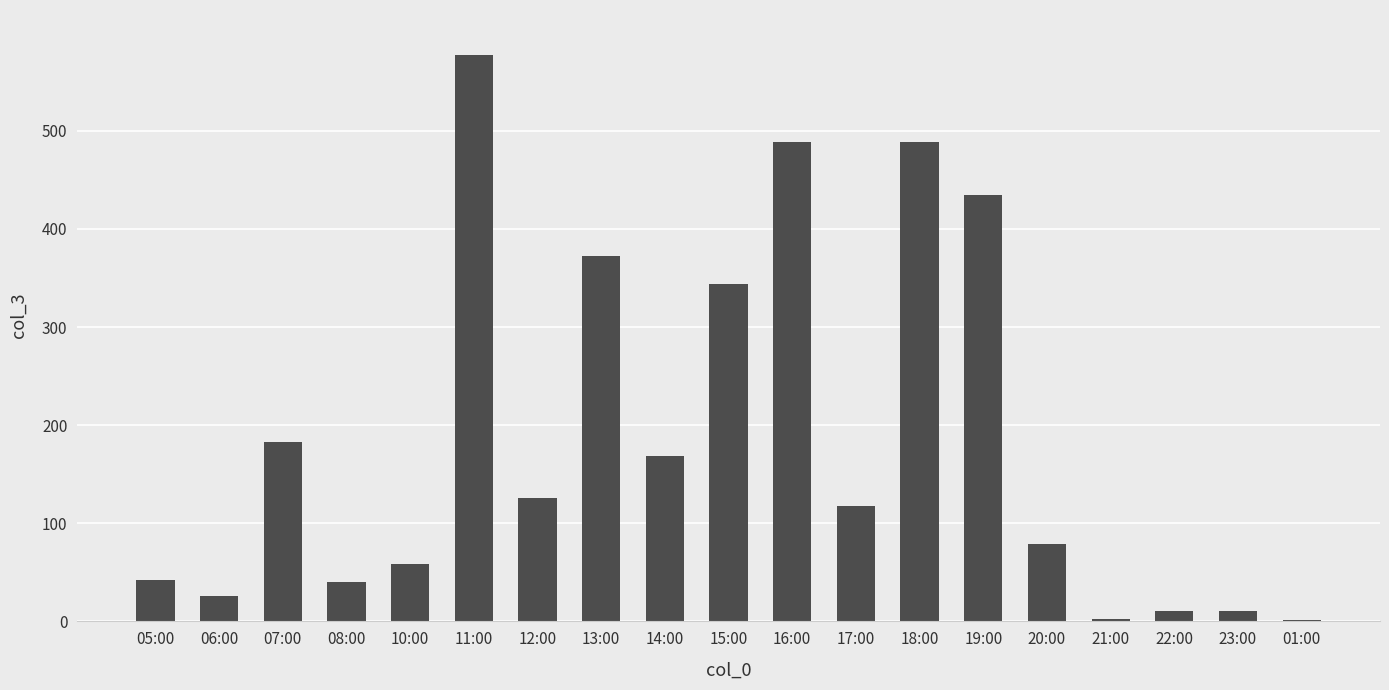

What is the sum of all values?

3572